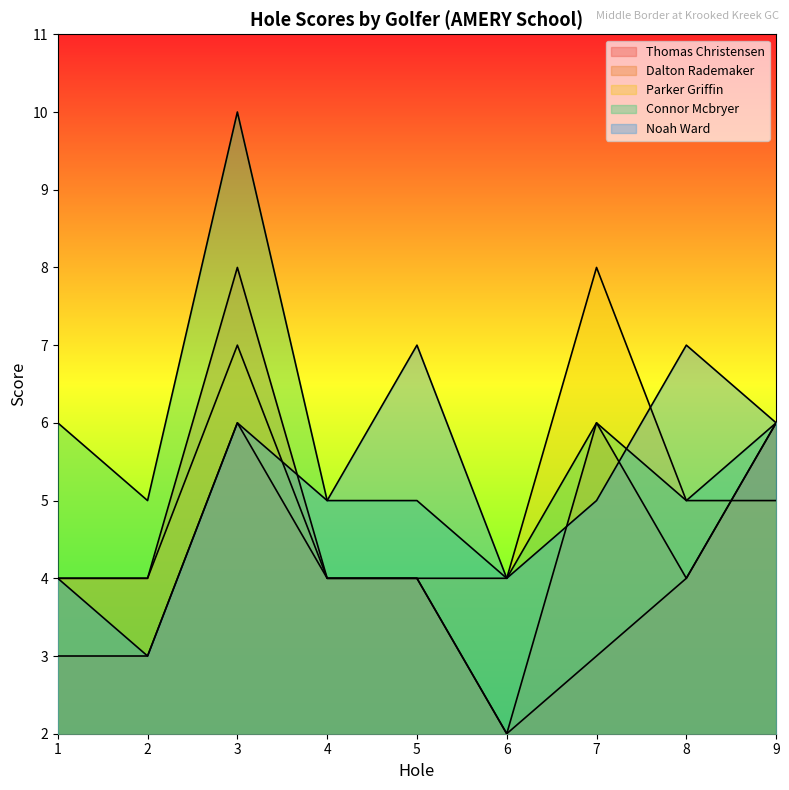

Which series has the largest range (max minus min)?

Dalton Rademaker